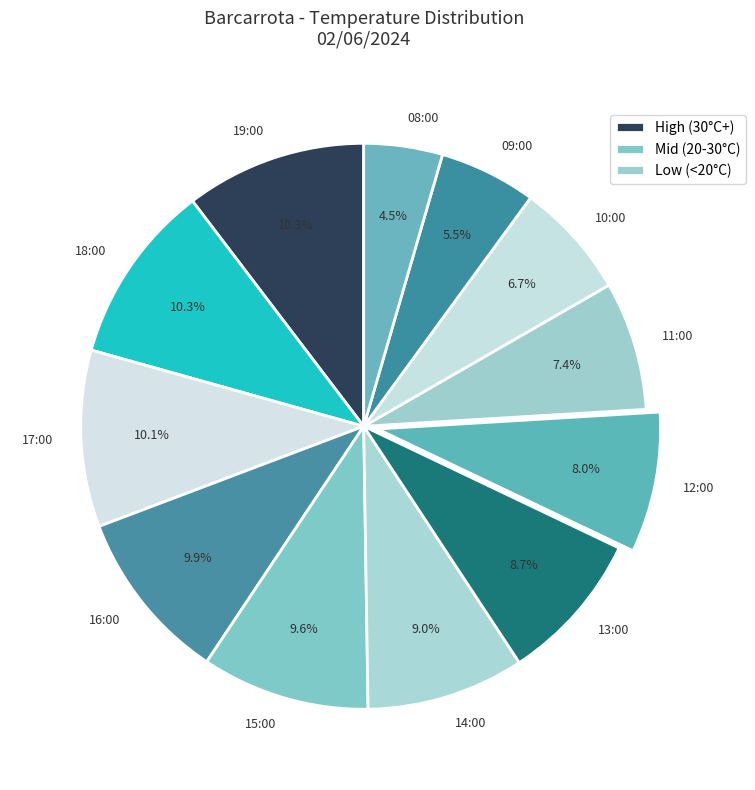

What is the ratio of the value at 10:00 to the value at 13:00?

0.8